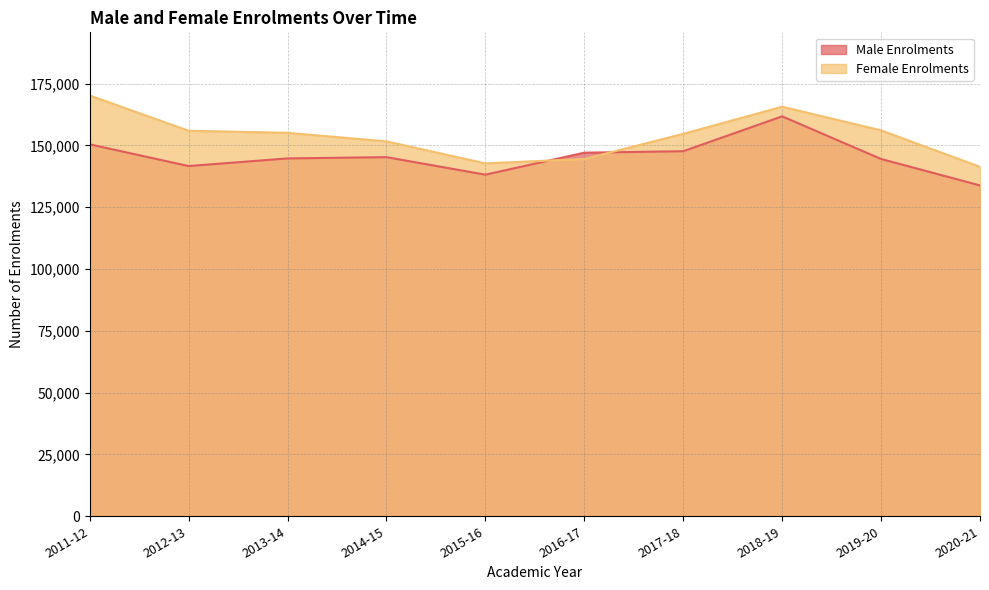

At which label is Female Enrolments closest to 155774?

2012-13